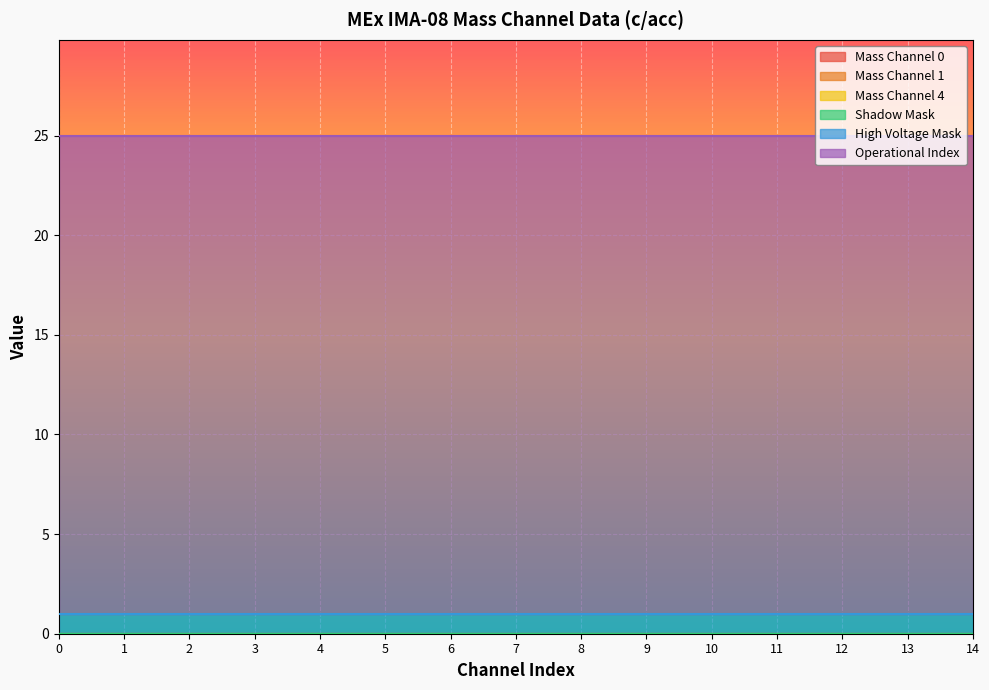

Is it true that Shadow Mask equals 0 at 0?

True